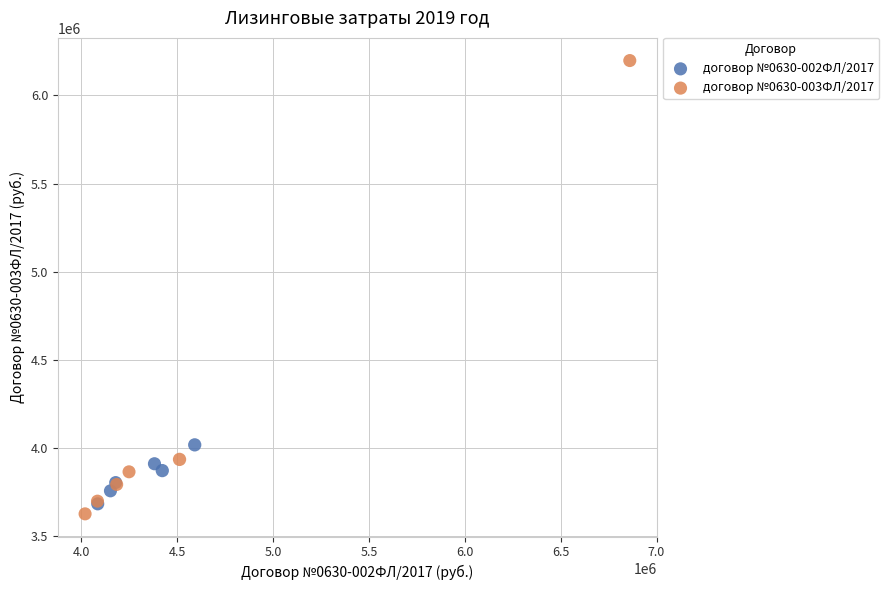

Which series has the widest spread of Y values?

договор №0630-003ФЛ/2017